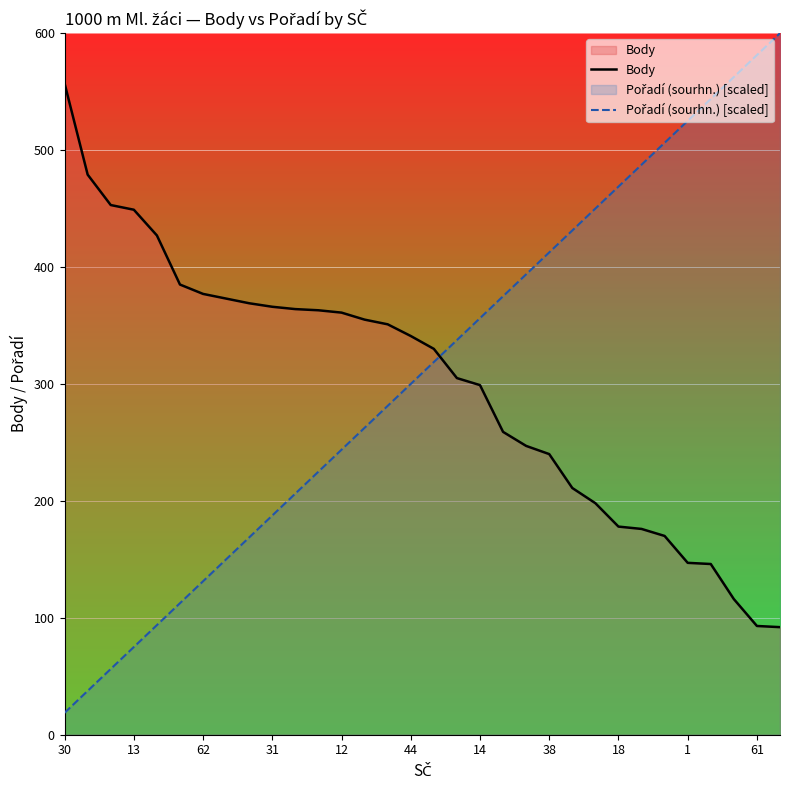

The value of Body at 12 is 612.1. True or false?

False